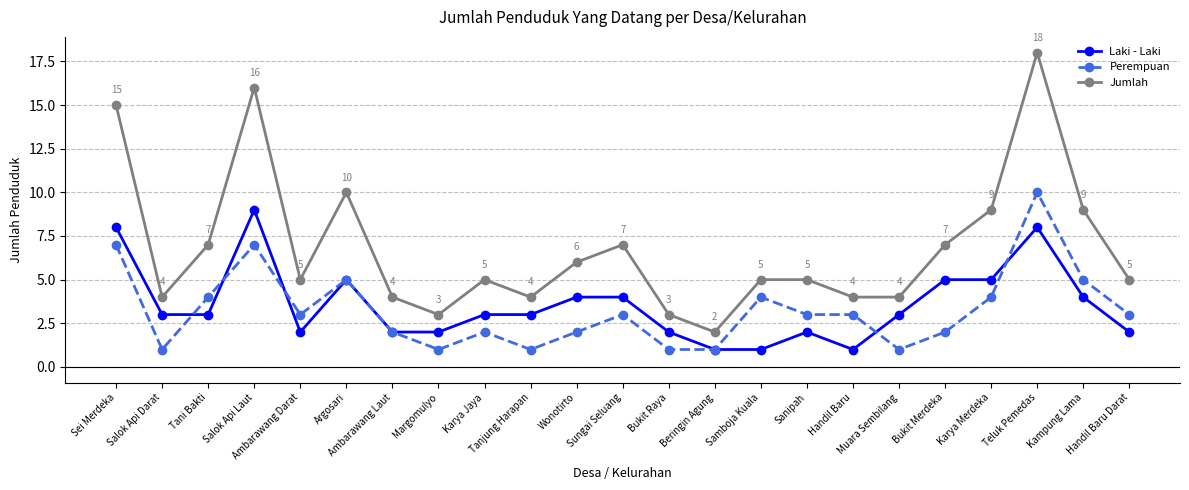

True or false: Perempuan has more than 1 interior local peaks.

True